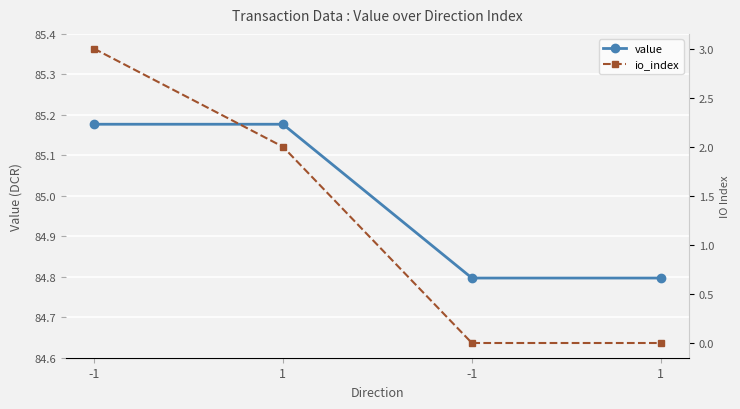

True or false: io_index has a value of 0.0 at -1.

True